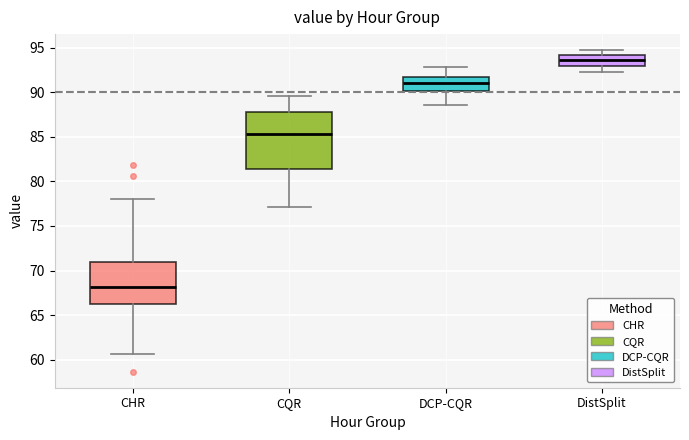

Which box has the lowest median line?

CHR